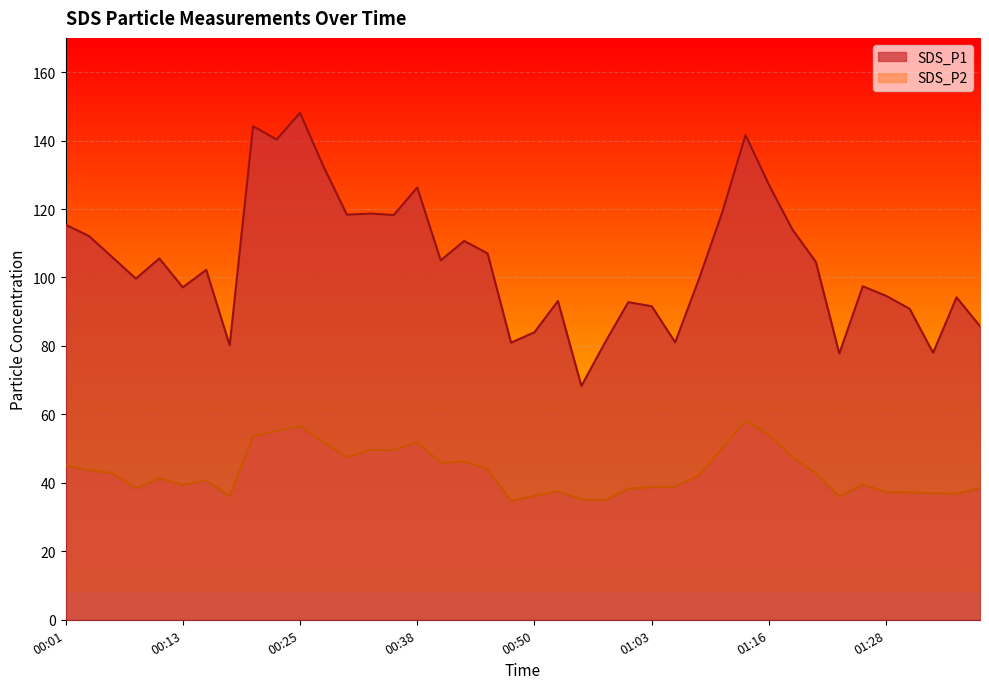

What is the label of the 28th point from the right?

00:30